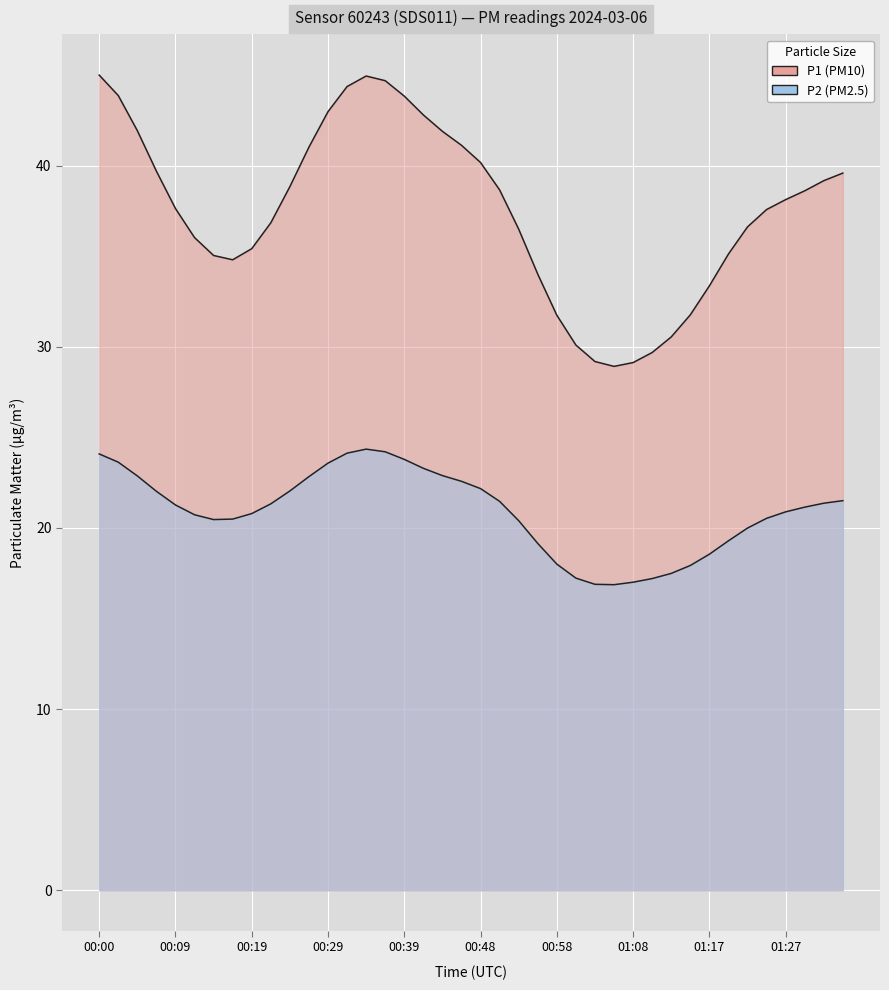

Which series has the largest range (max minus min)?

P1